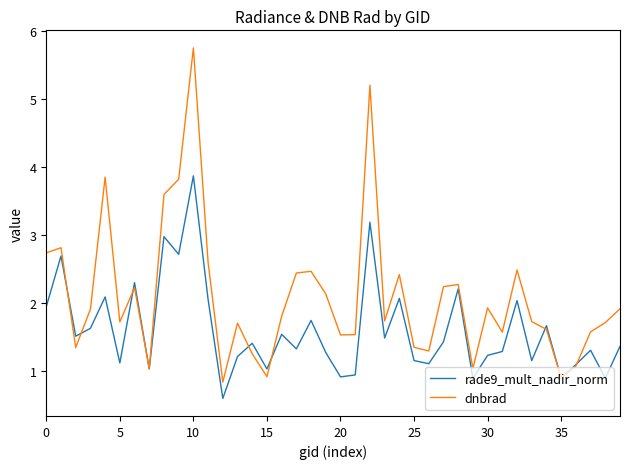

True or false: rade9_mult_nadir_norm and dnbrad cross at least once.

True